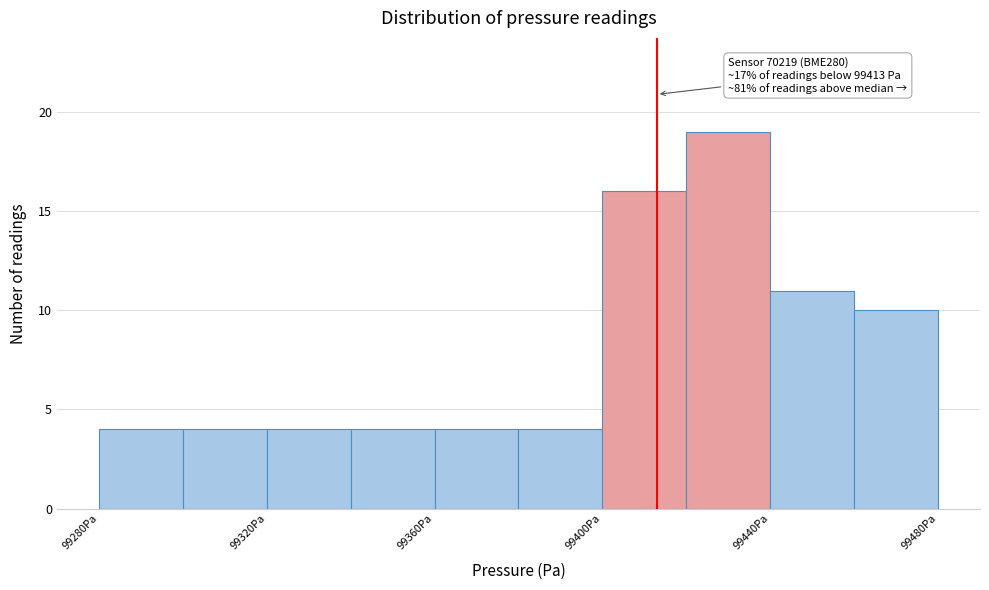

Which range on the x-axis has the tallest bar?

99420 to 99440